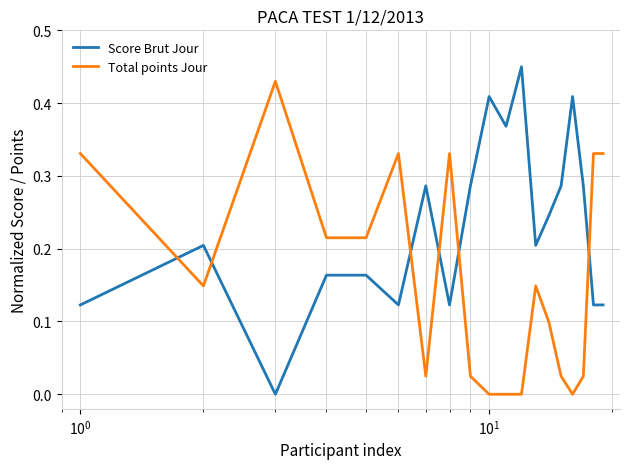

List the series in order of their overall mean, lowest first.

Total points Jour, Score Brut Jour